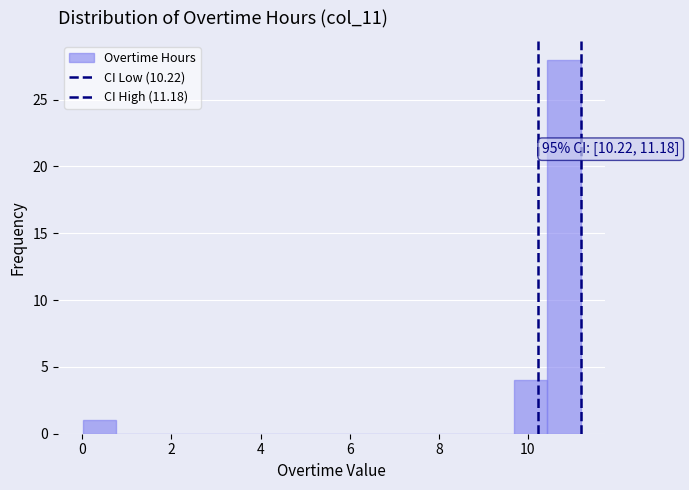

Around what value on the x-axis is the tallest bar? Give the approximate position of its centre, as read against the axis.

10.8